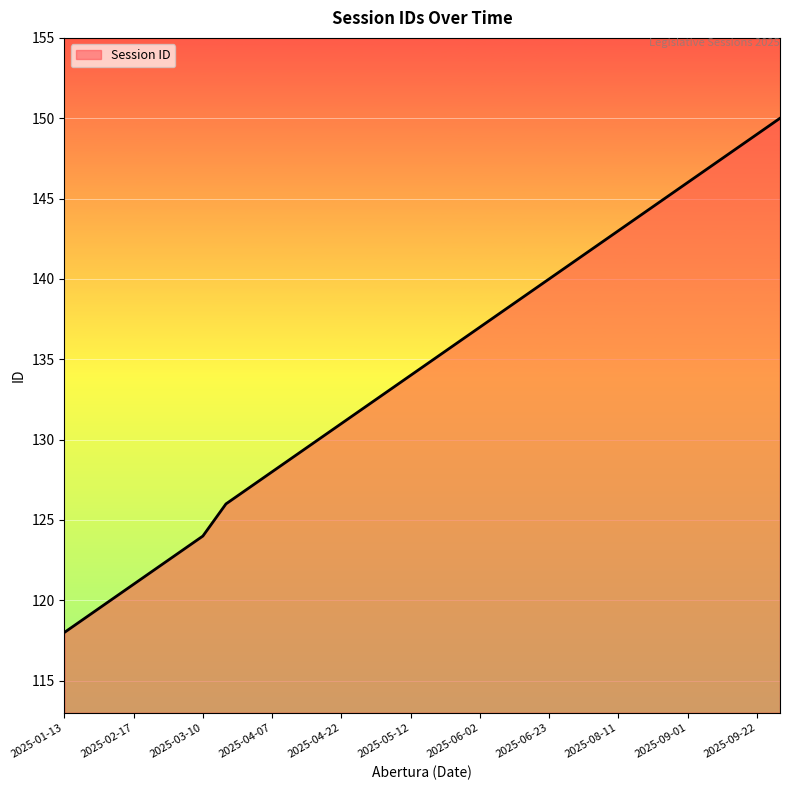

What is the maximum value shown in the chart?

150